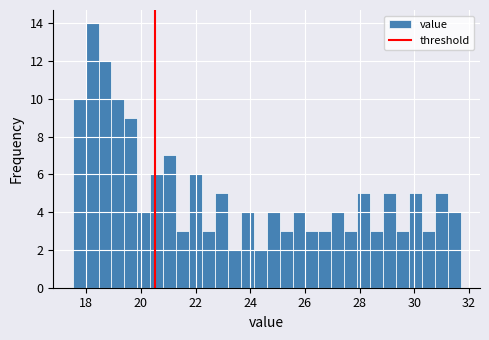

Around what value on the x-axis is the tallest bar? Give the approximate position of its centre, as read against the axis.

18.2